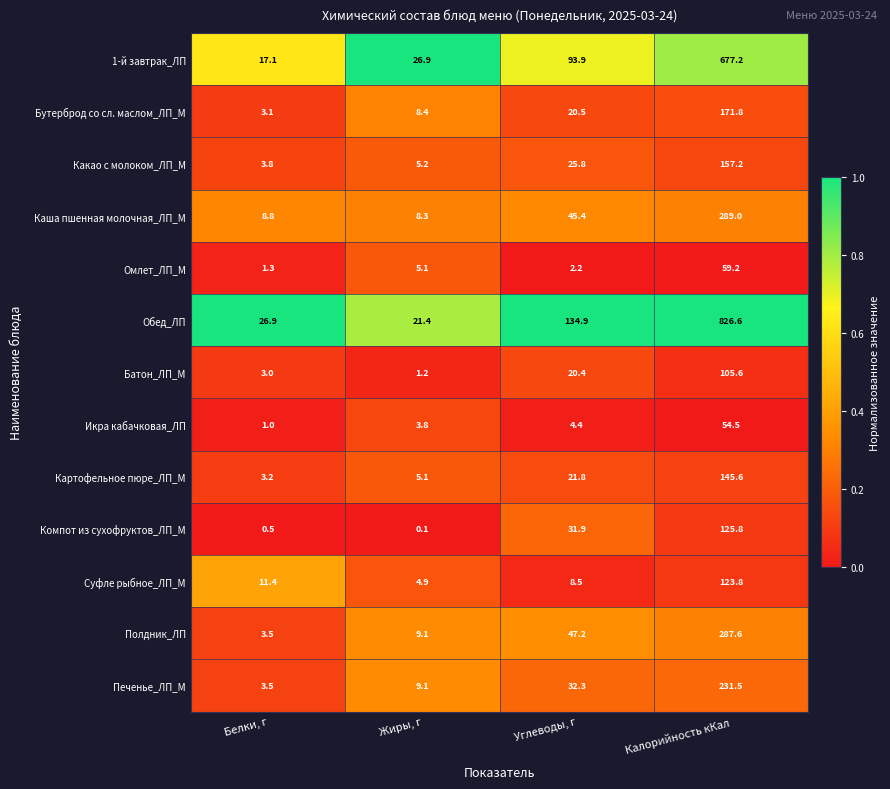

The Какао с молоком_ЛП_М series shows 37.8 at Углеводы, г. True or false?

False